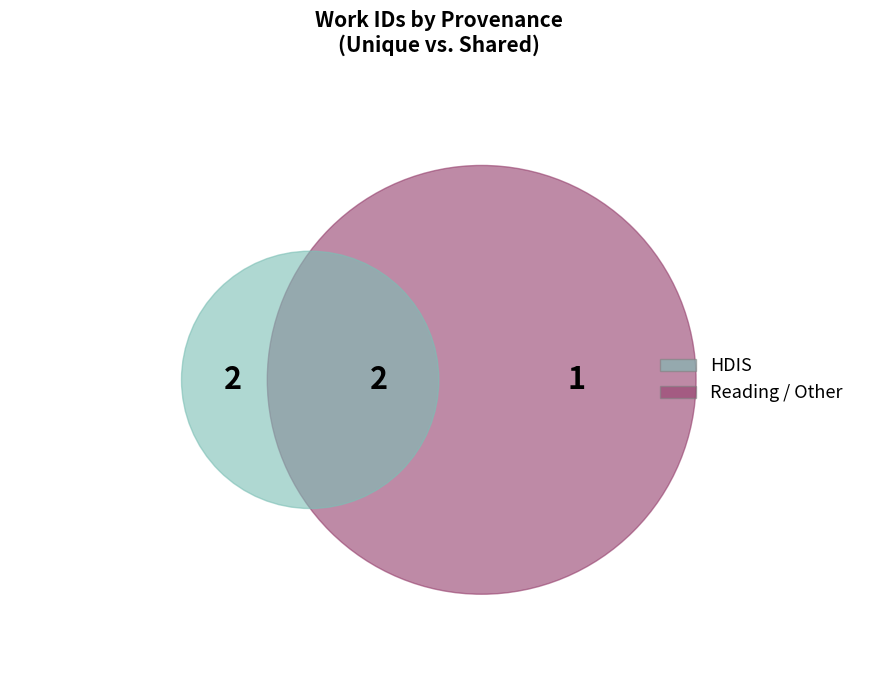

Is there any slice that represents more than half of the pie?

No